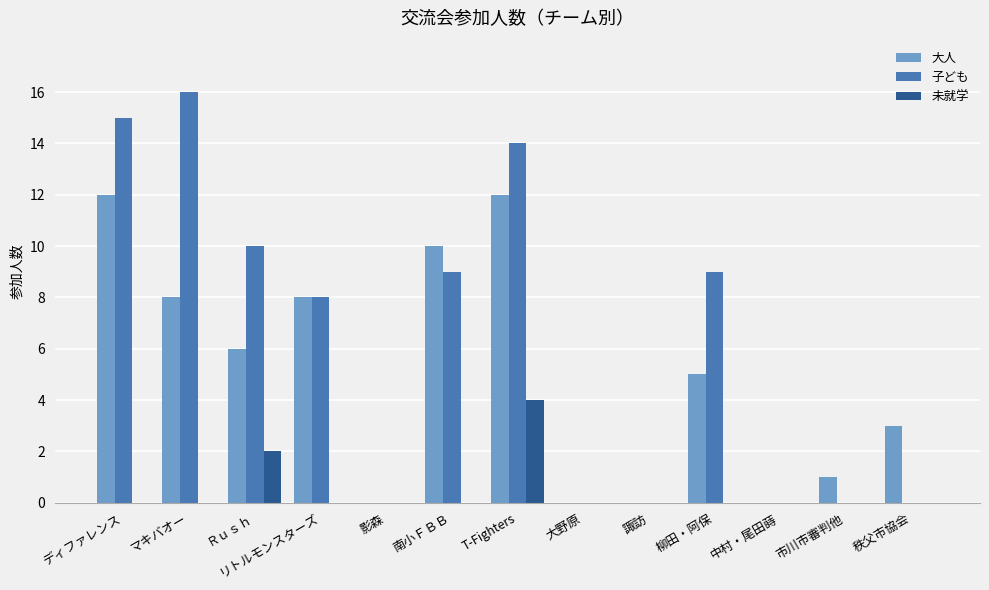

What are all the series names shown in the legend?

大人, 子ども, 未就学